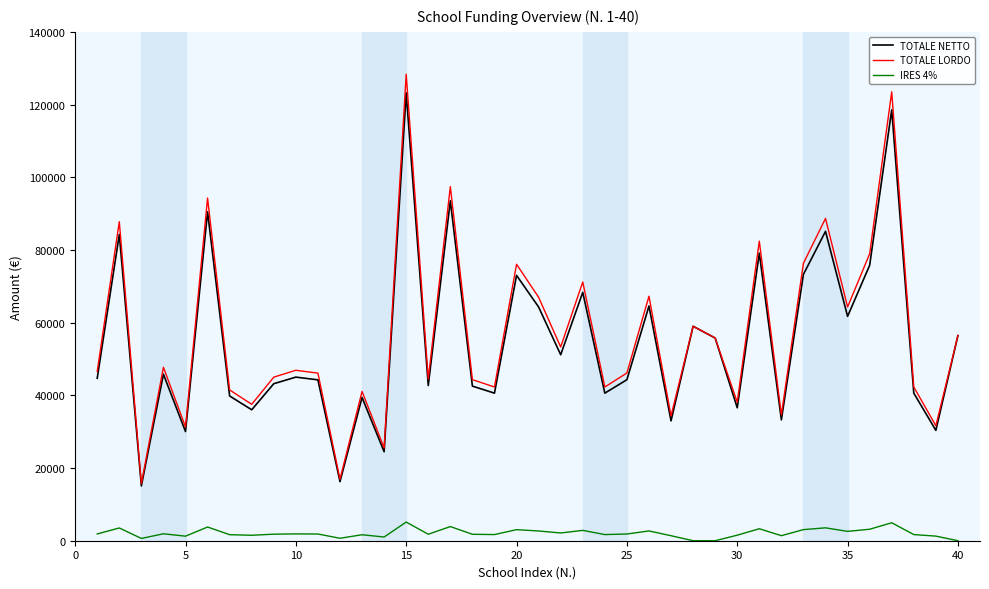

What is the highest value of the TOTALE LORDO series?

128335.8